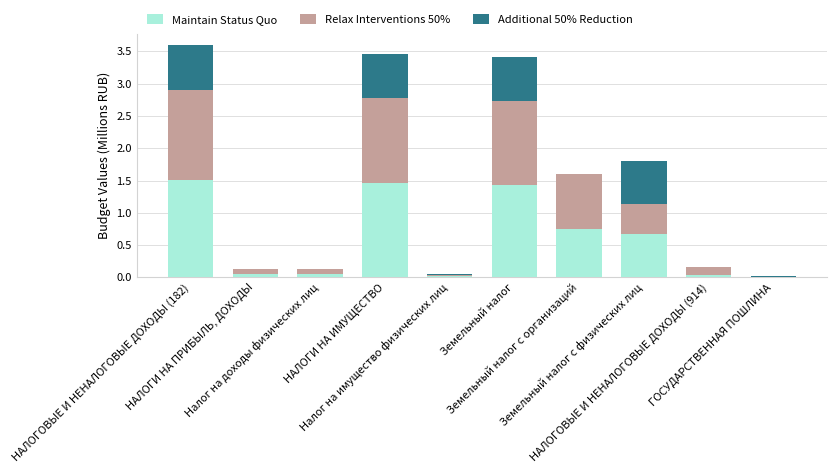

What are all the series names shown in the legend?

Maintain Status Quo, Relax Interventions 50%, Additional 50% Reduction